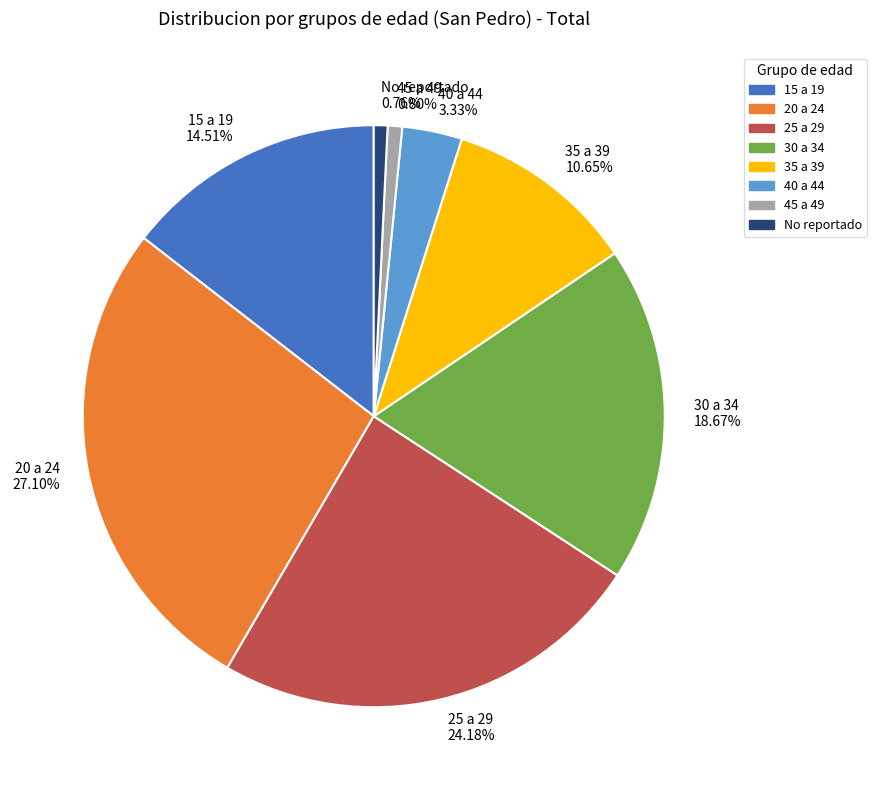

Is there a majority slice in this chart?

No